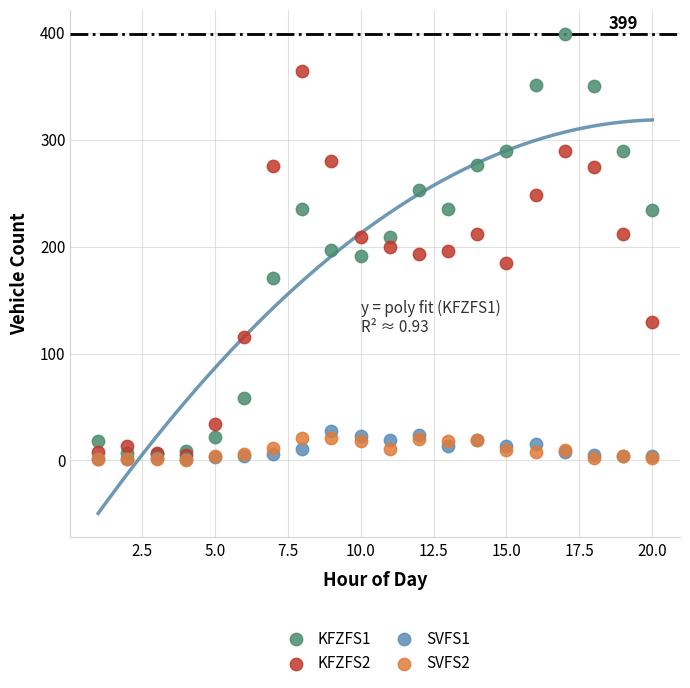

What are all the series names shown in the legend?

KFZFS1, KFZFS2, SVFS1, SVFS2